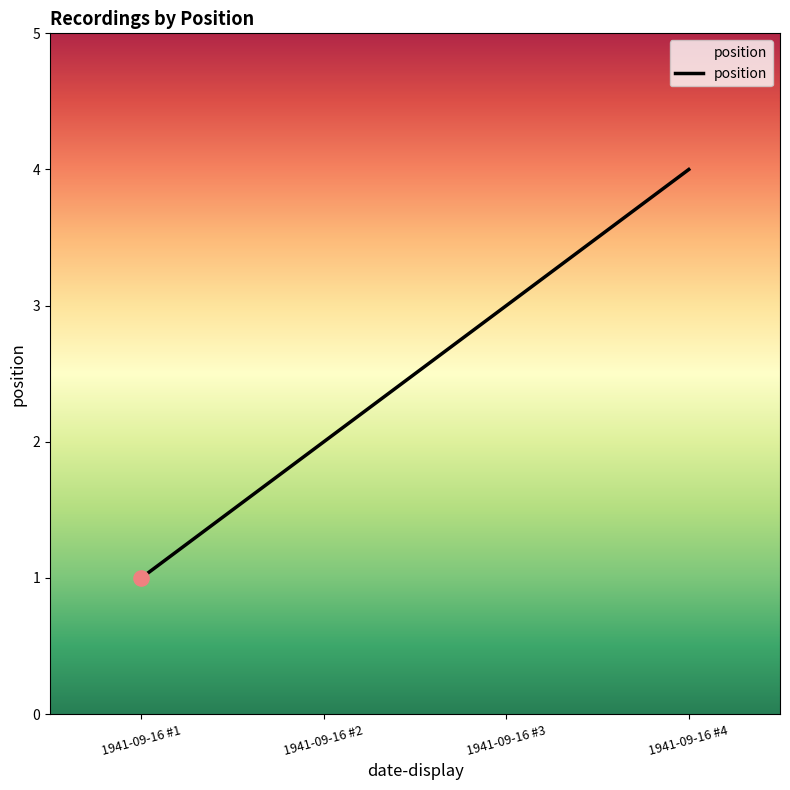

What is the change in value from 1941-09-16 #1 to 1941-09-16 #4?

+3